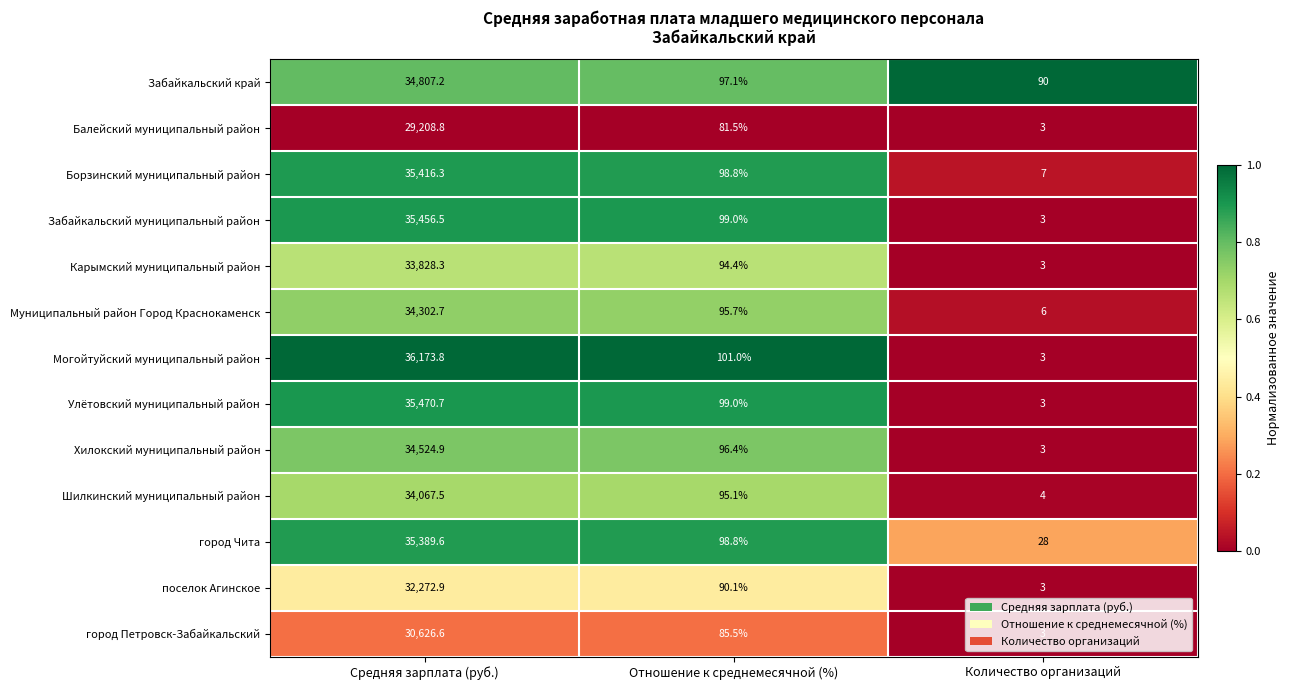

Which category has the lowest value in the Улётовский муниципальный район series?

Количество организаций